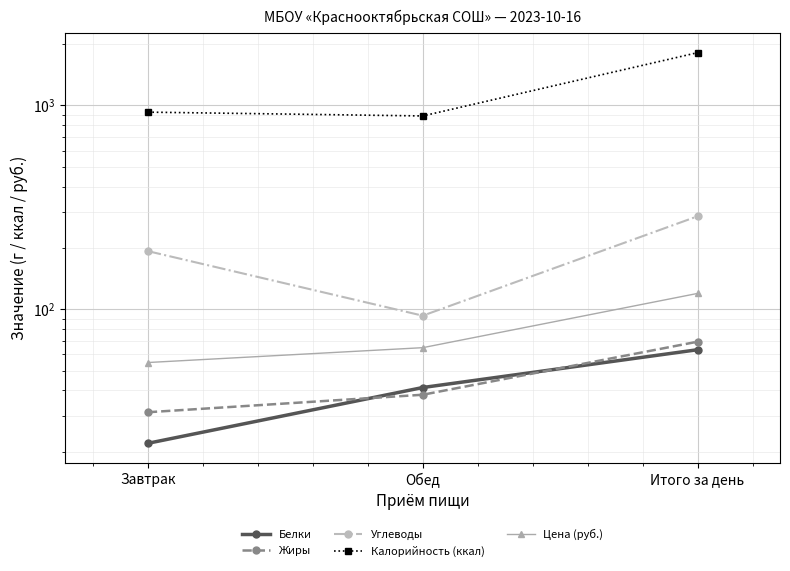

What is the difference between the highest and lowest values at Обед?

849.9